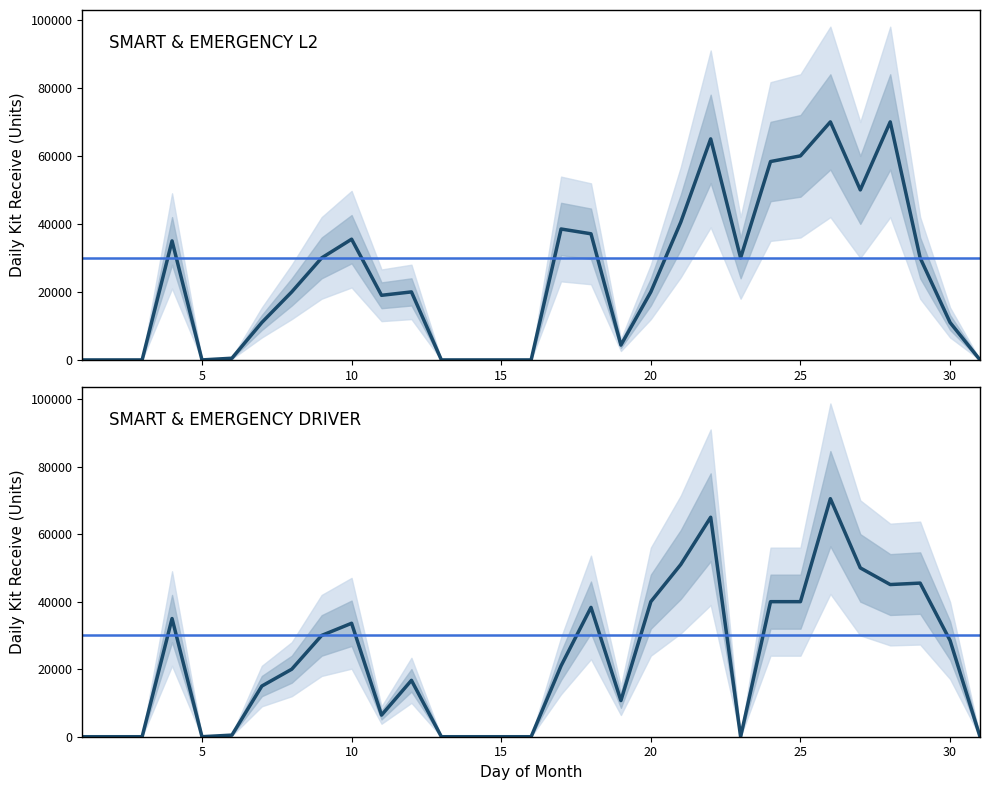

Count the number of categories in the chart.

31